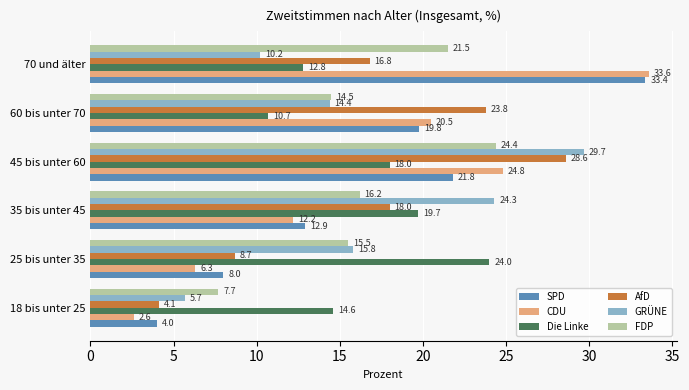

At how many categories does at least one series exceed 3?

6